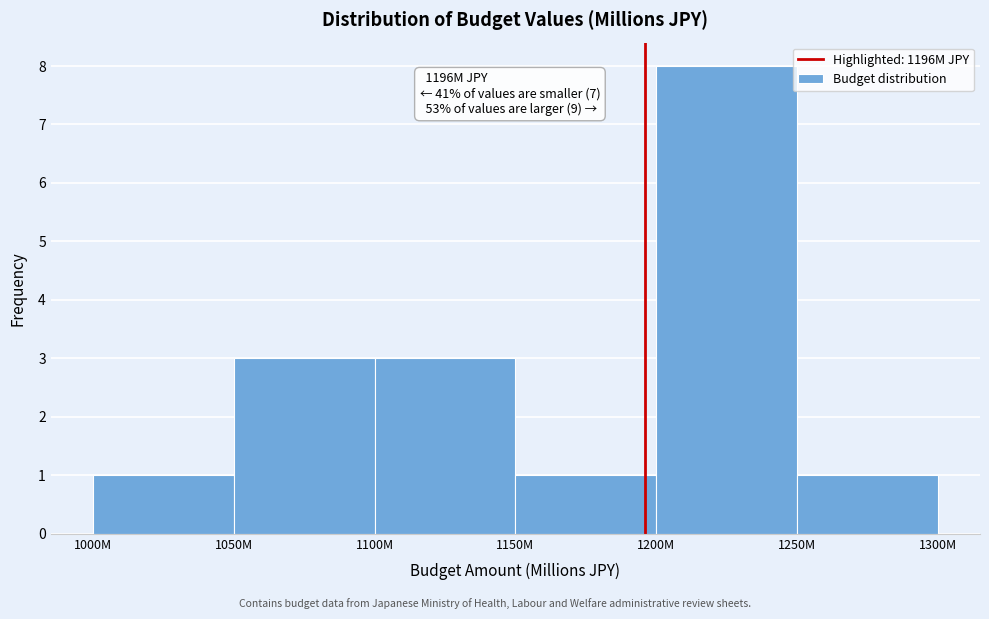

Reading right to left, what are all the values shown in this chart?

1	8	1	3	3	1